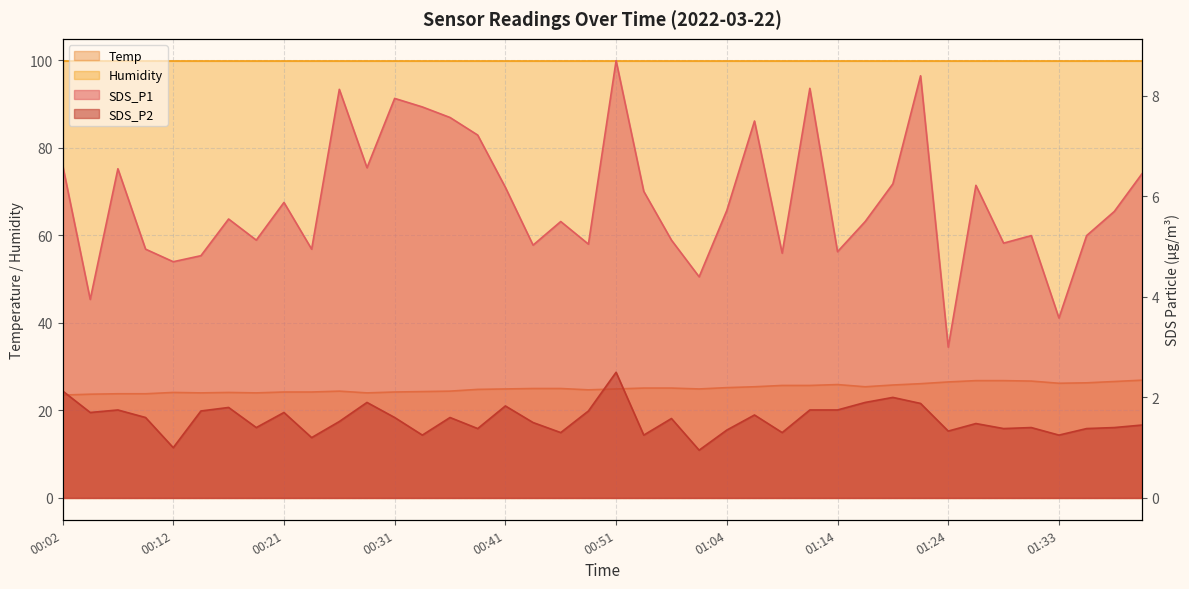

What position from the left is 01:33?

37